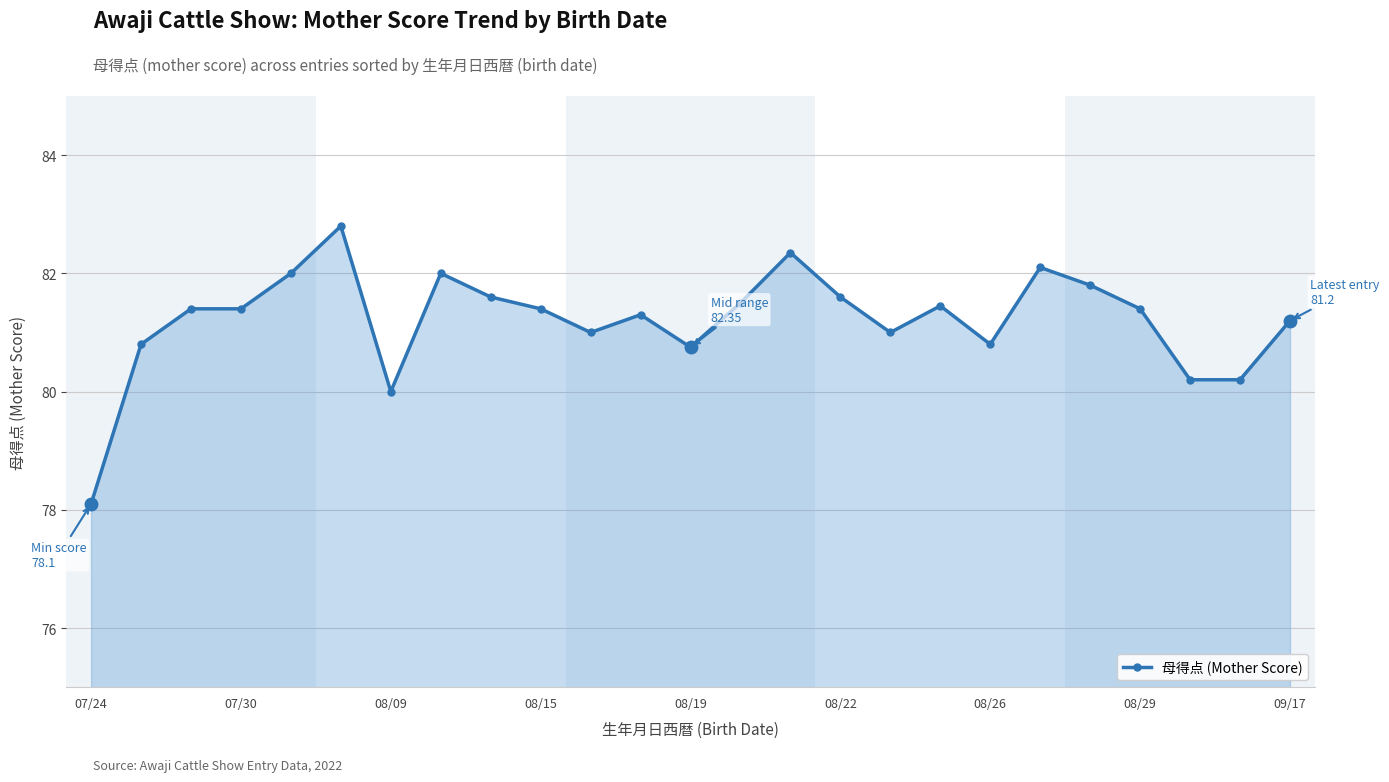

True or false: the data has more than 2 interior local peaks.

True